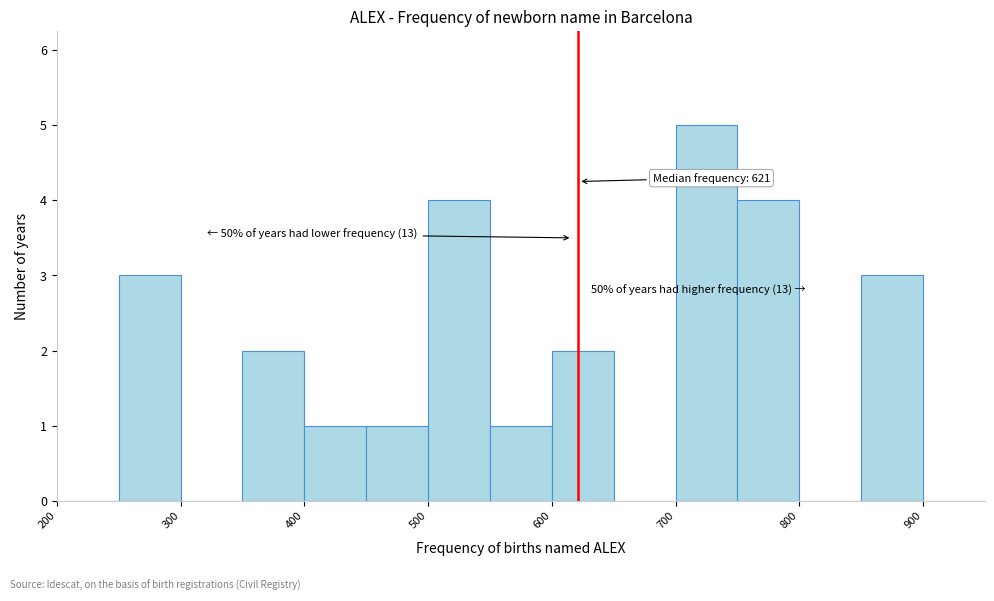

Over which range of the x-axis is the bar tallest?

700 to 750